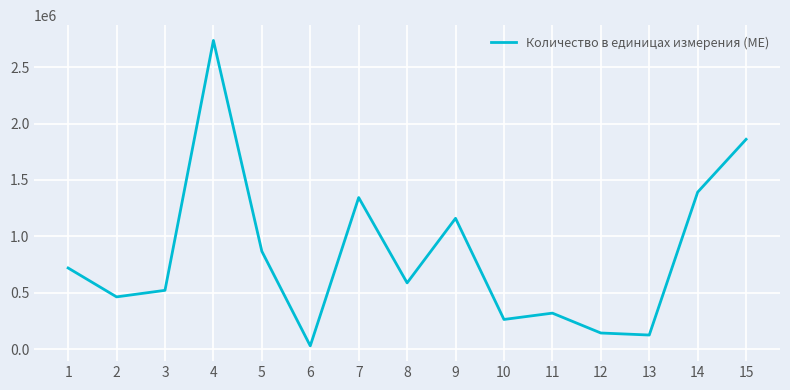

What value does the data have at 13, to the nearest 100?

126000